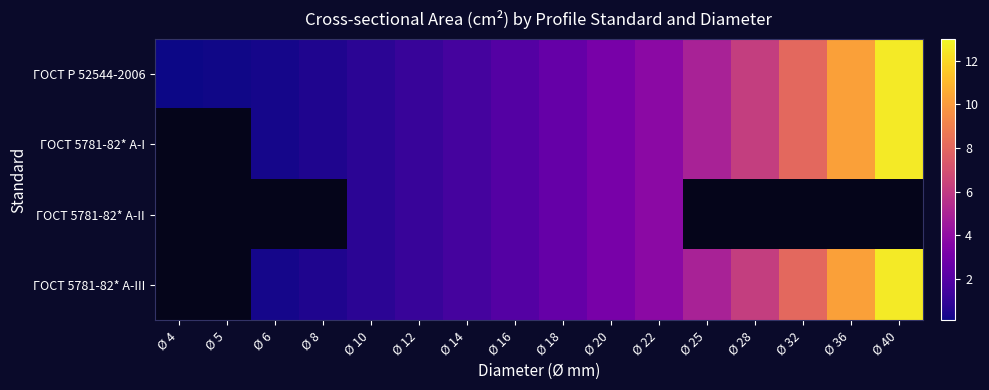

Where does the ГОСТ 5781-82* А-III series first go above 2?

Ø 16